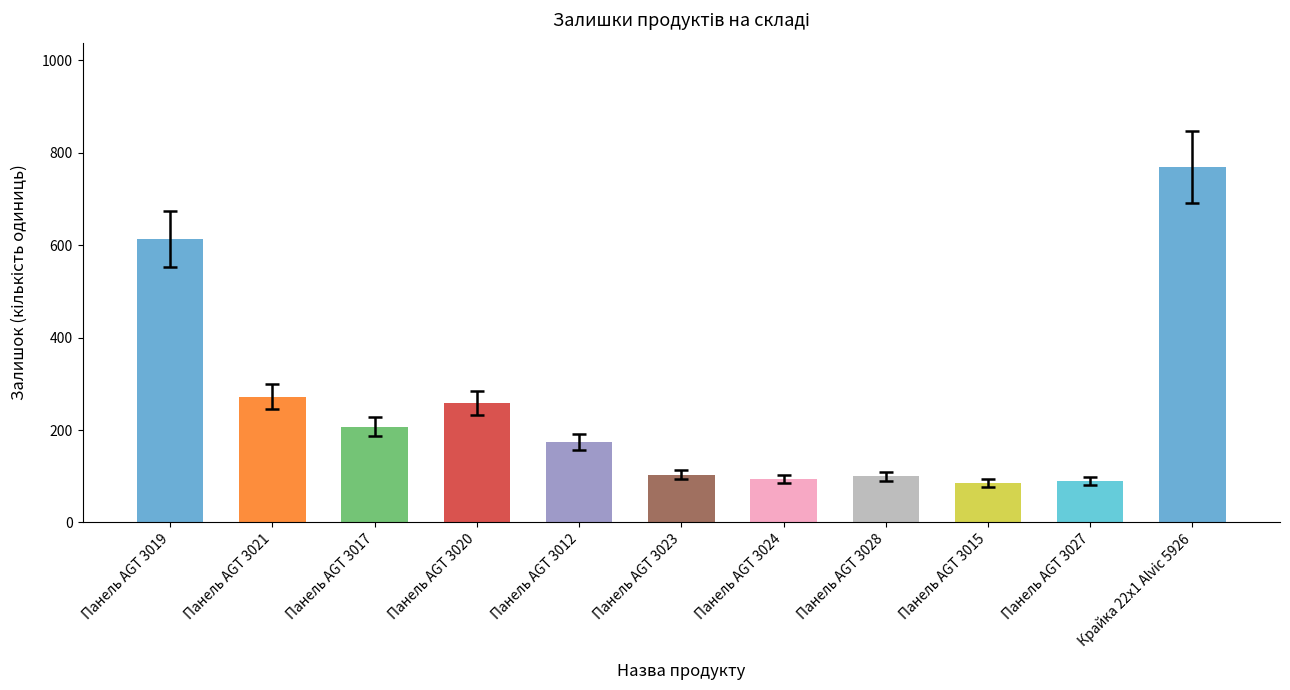

The value at Панель AGT 3021 is 272. True or false?

True